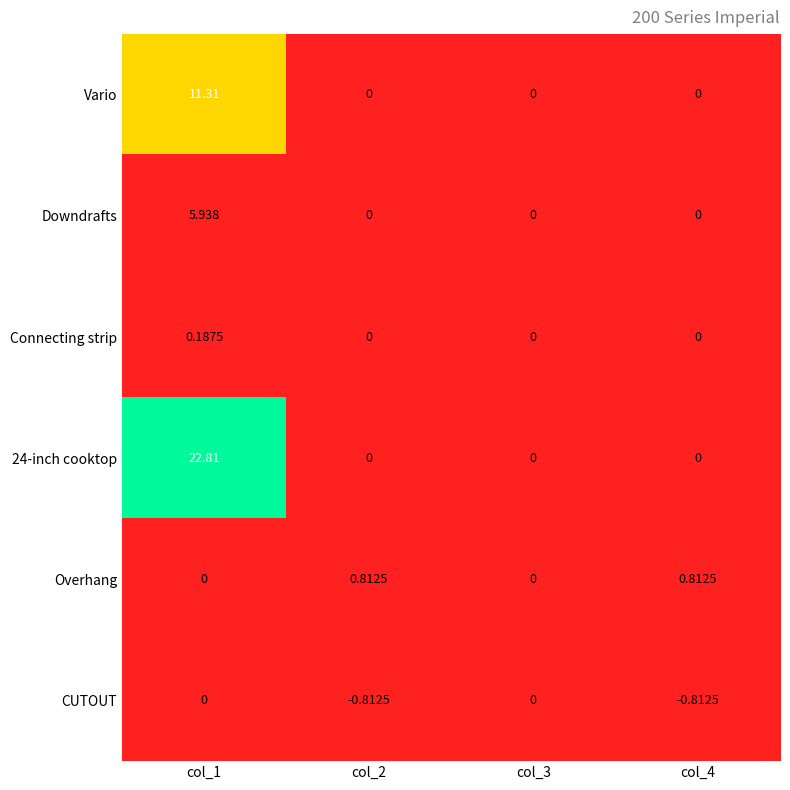

At which category does the chart reach its minimum across all series?

col_2